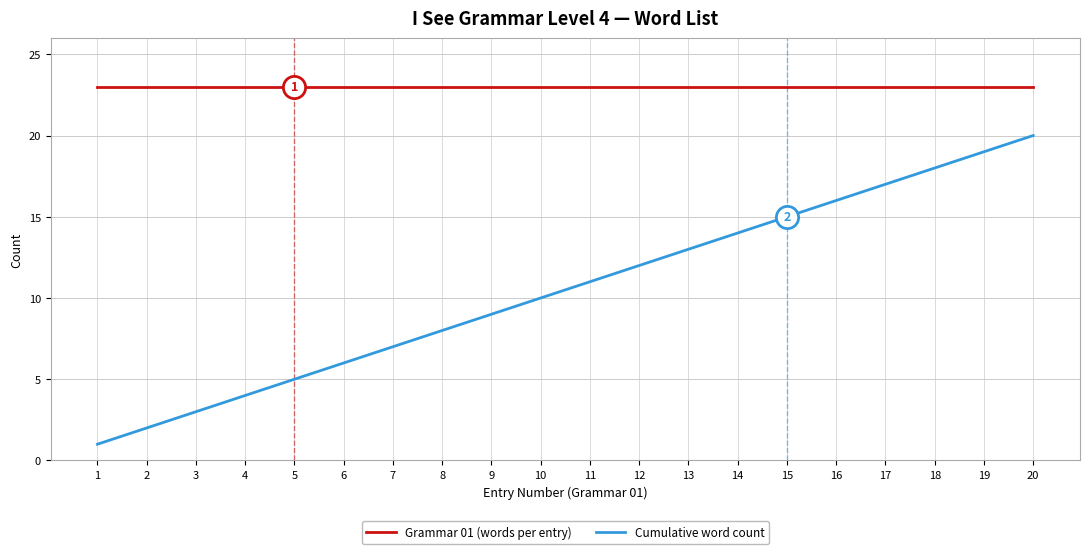

Which series changed the most between 5 and 10?

Cumulative word count